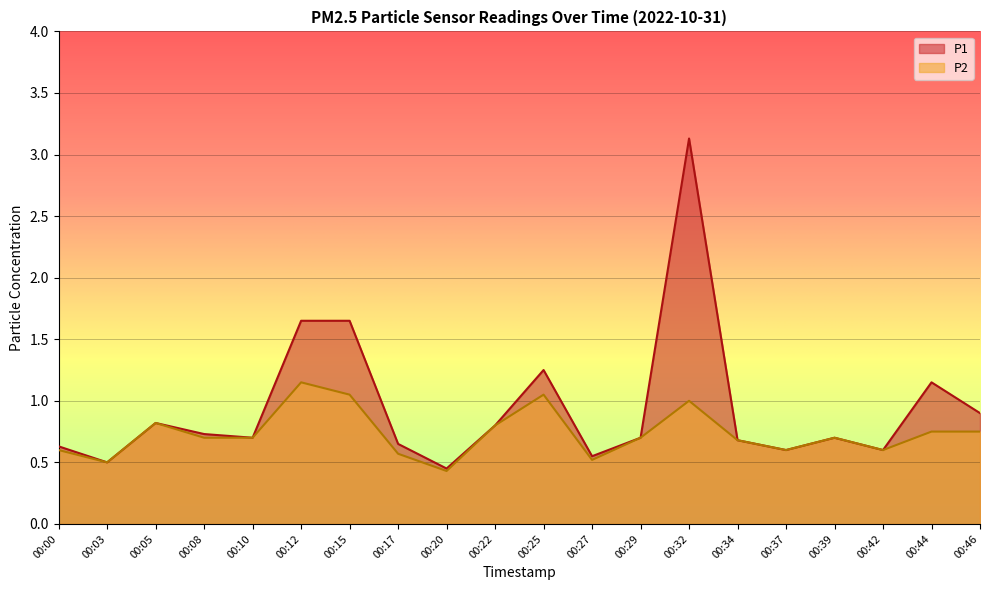

True or false: P2 and P1 intersect in this chart.

False